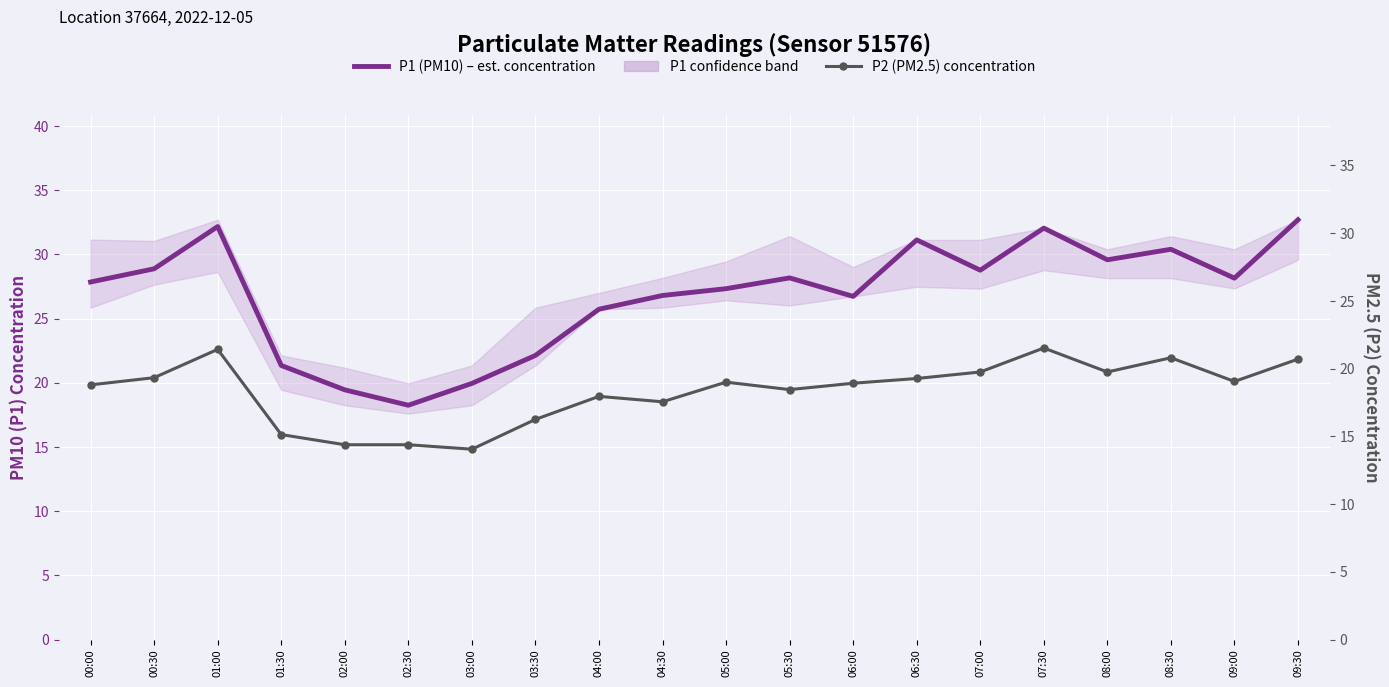

Is this an area chart (filled region under the line)?

No